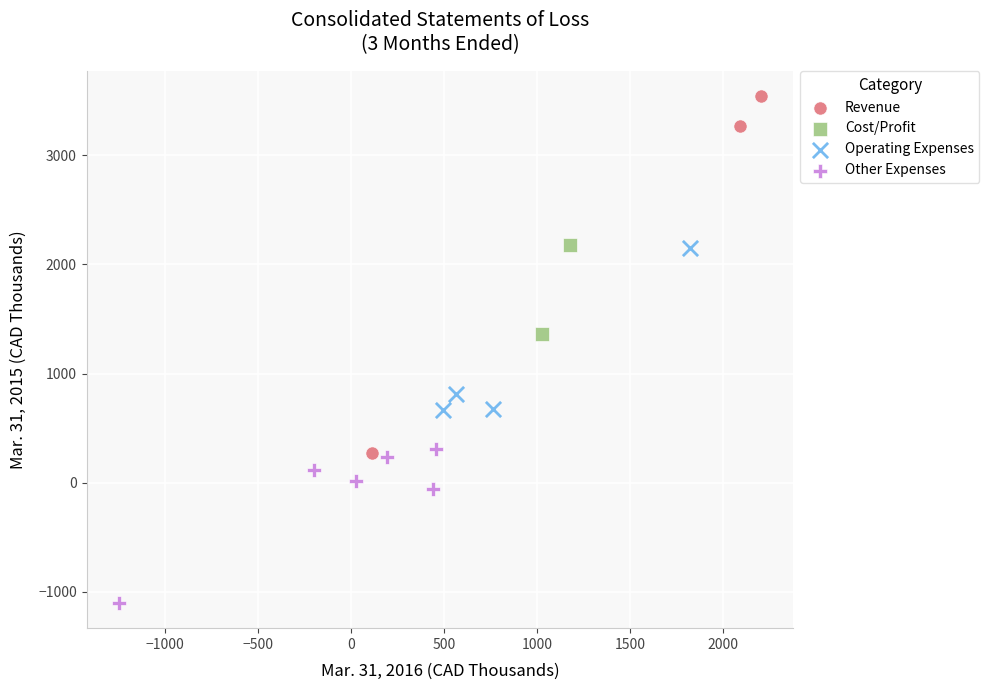

Which series has the widest spread of Y values?

Revenue